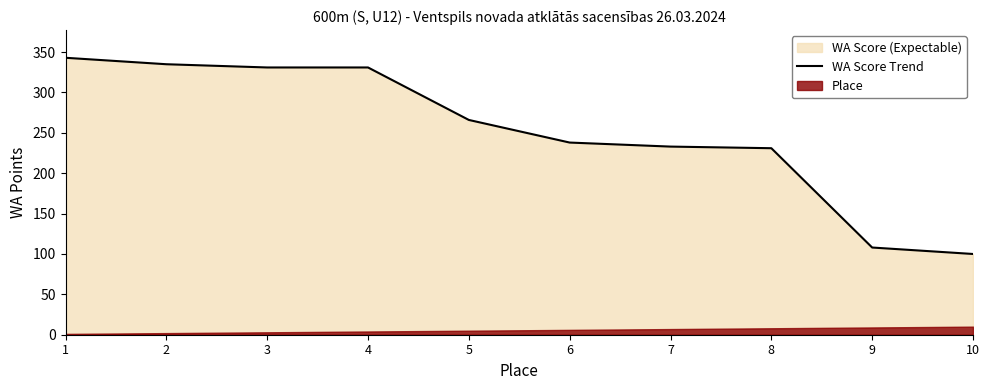

Reading right to left, extract all data points from this chart.

10=100	9=108	8=231	7=233	6=238	5=266	4=331	3=331	2=335	1=343